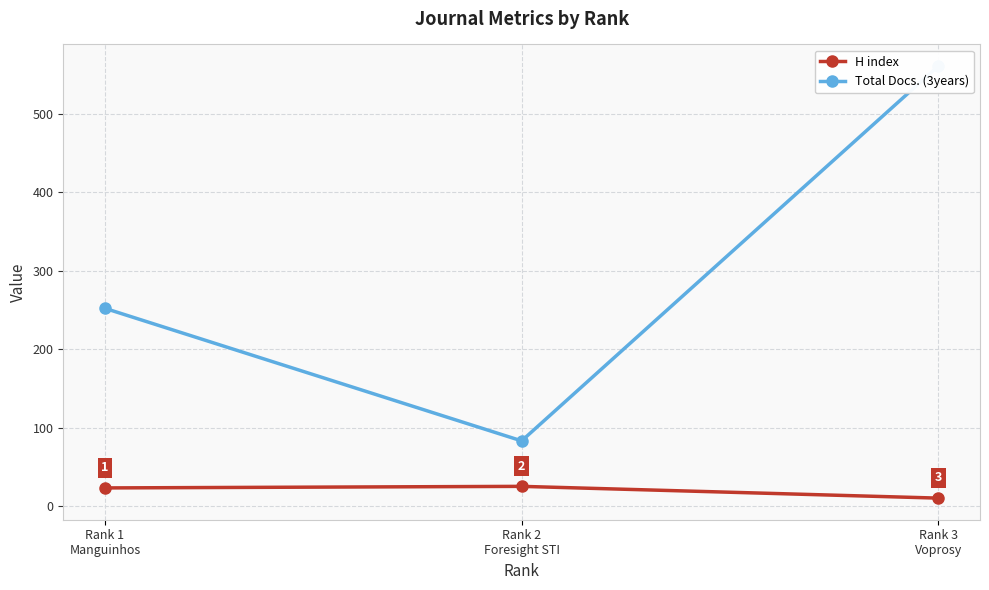

List the series in order of their peak value, lowest first.

H index, Total Docs. (3years)